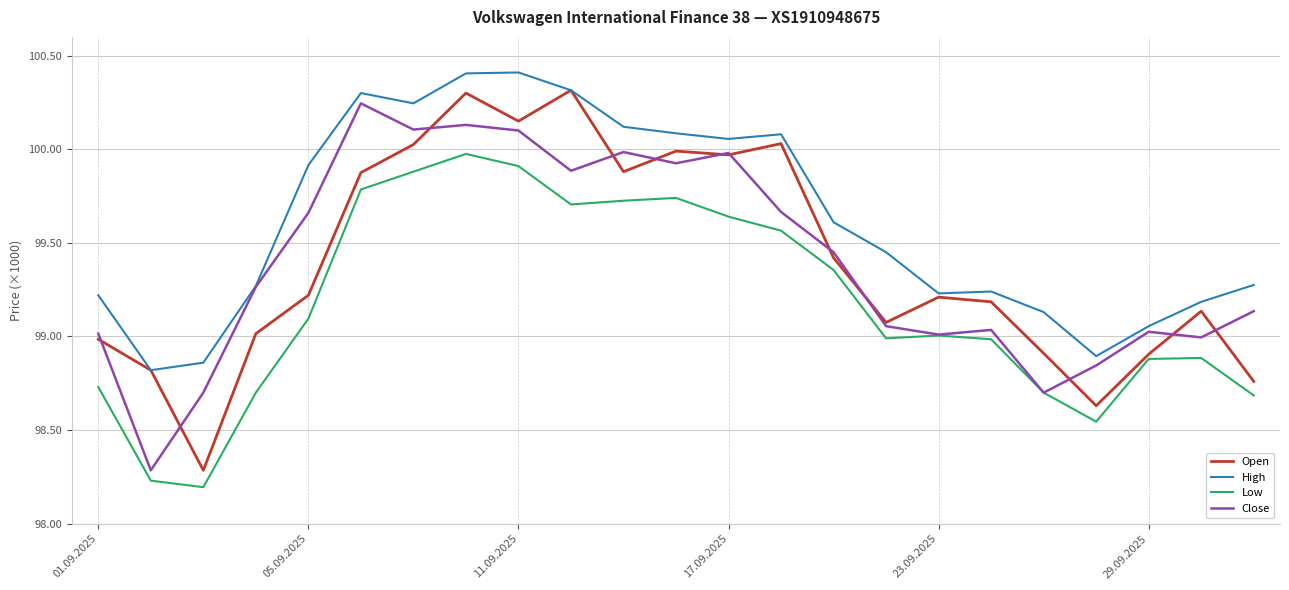

List the series in order of their peak value, lowest first.

Low, Close, Open, High